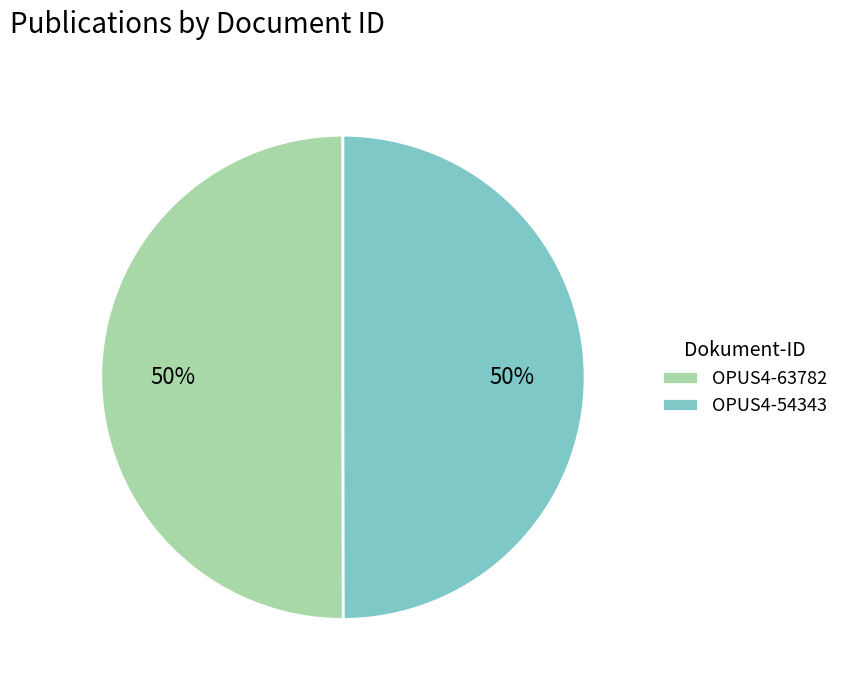

To the nearest percent, what portion does OPUS4-54343 represent?

50%